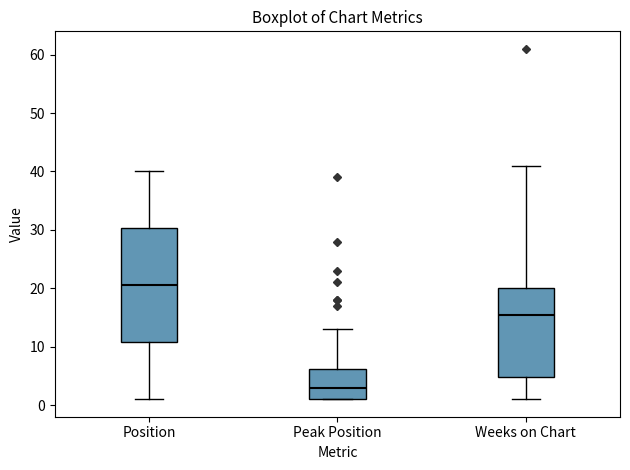

Comparing the boxes themselves (not the whiskers), which one is the tallest?

Position